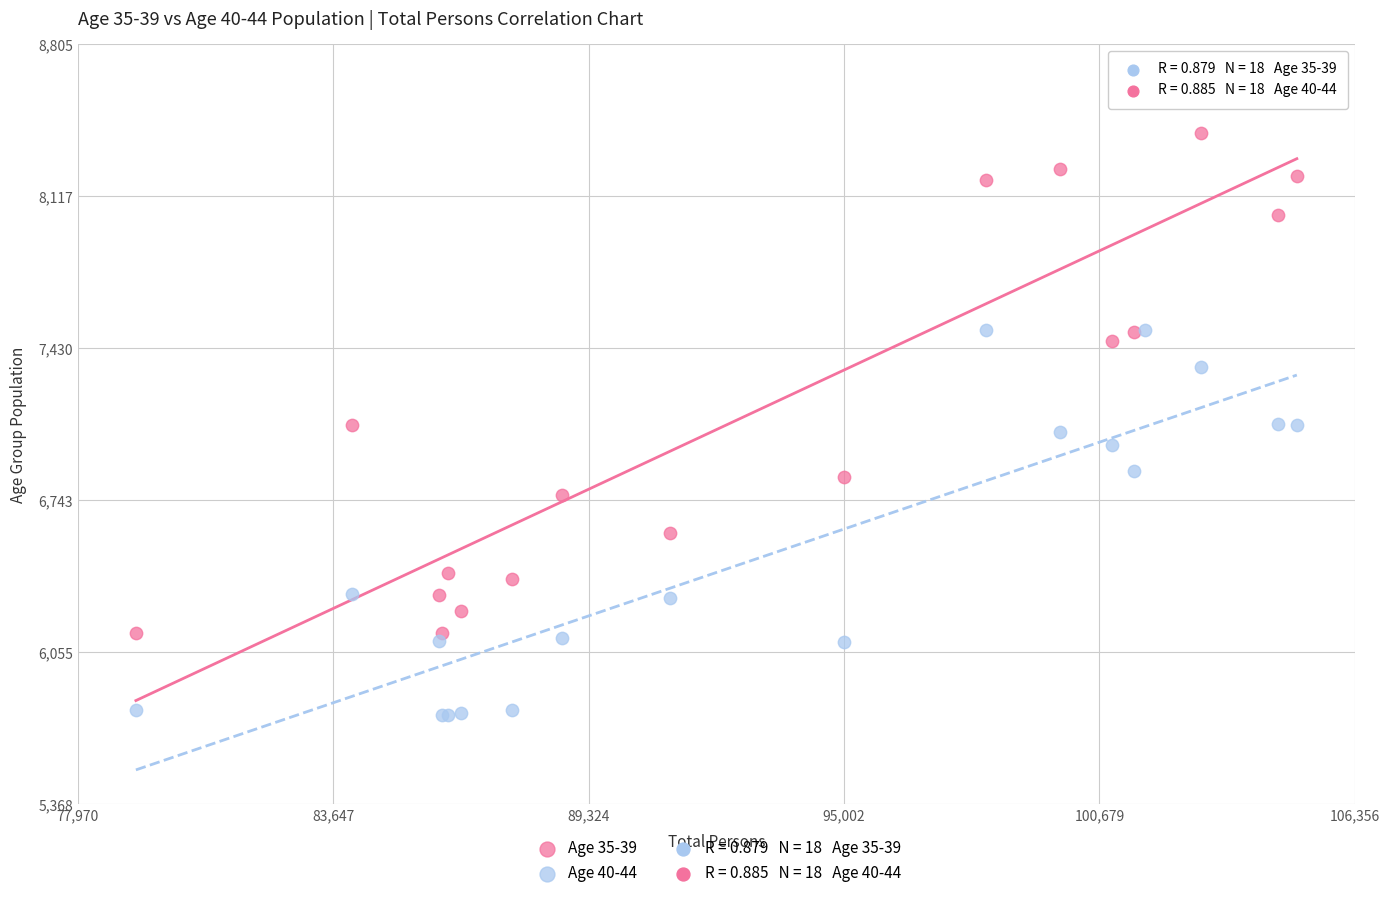

Which series reaches the minimum Y coordinate?

Age 40-44